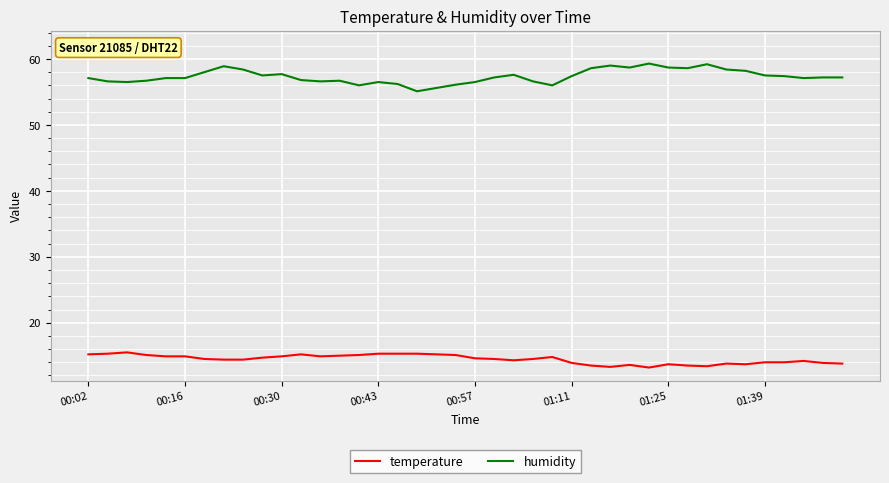

True or false: humidity and temperature intersect in this chart.

False